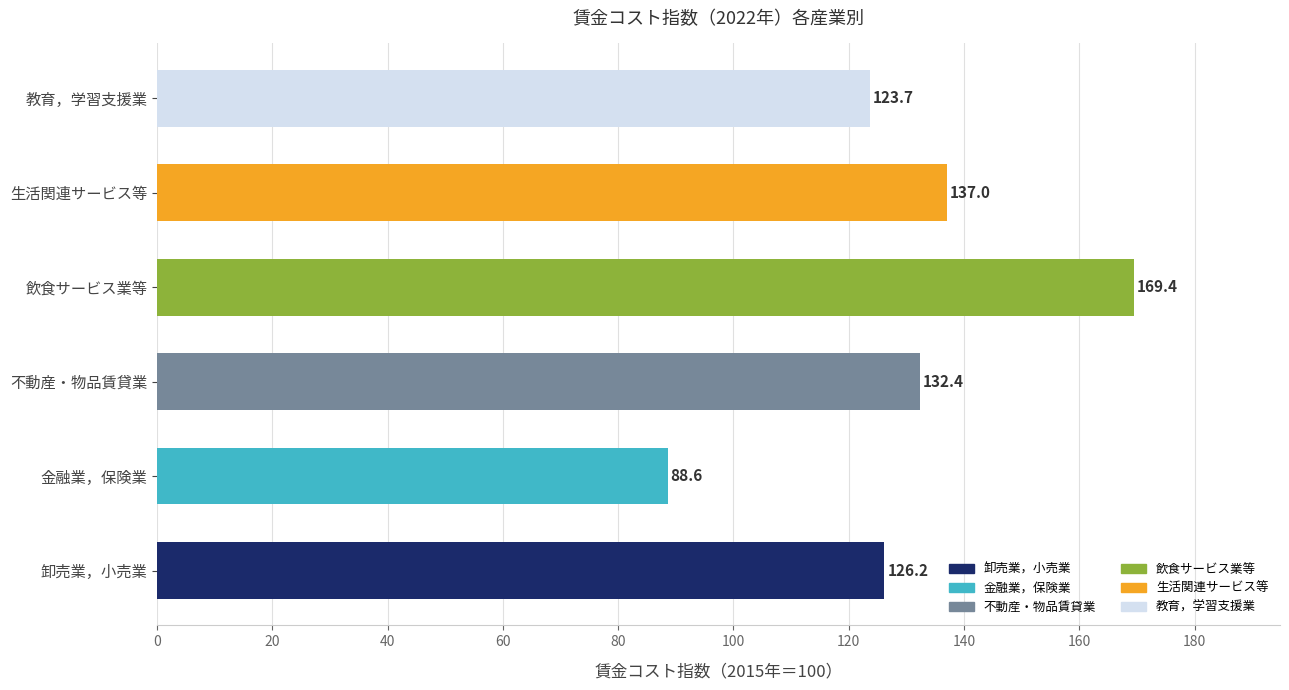

What is the change in value from 金融業，保険業 to 飲食サービス業等?

+80.8